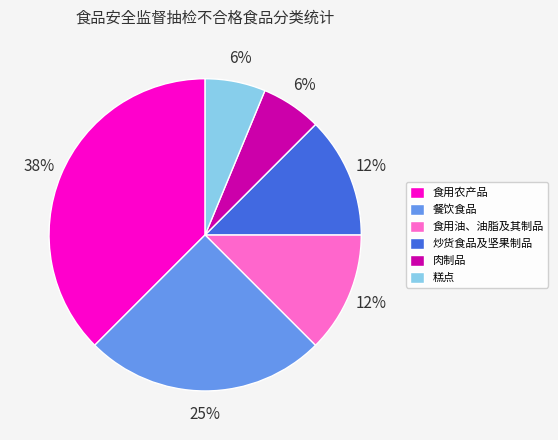

To the nearest percent, what portion does 餐饮食品 represent?

25%